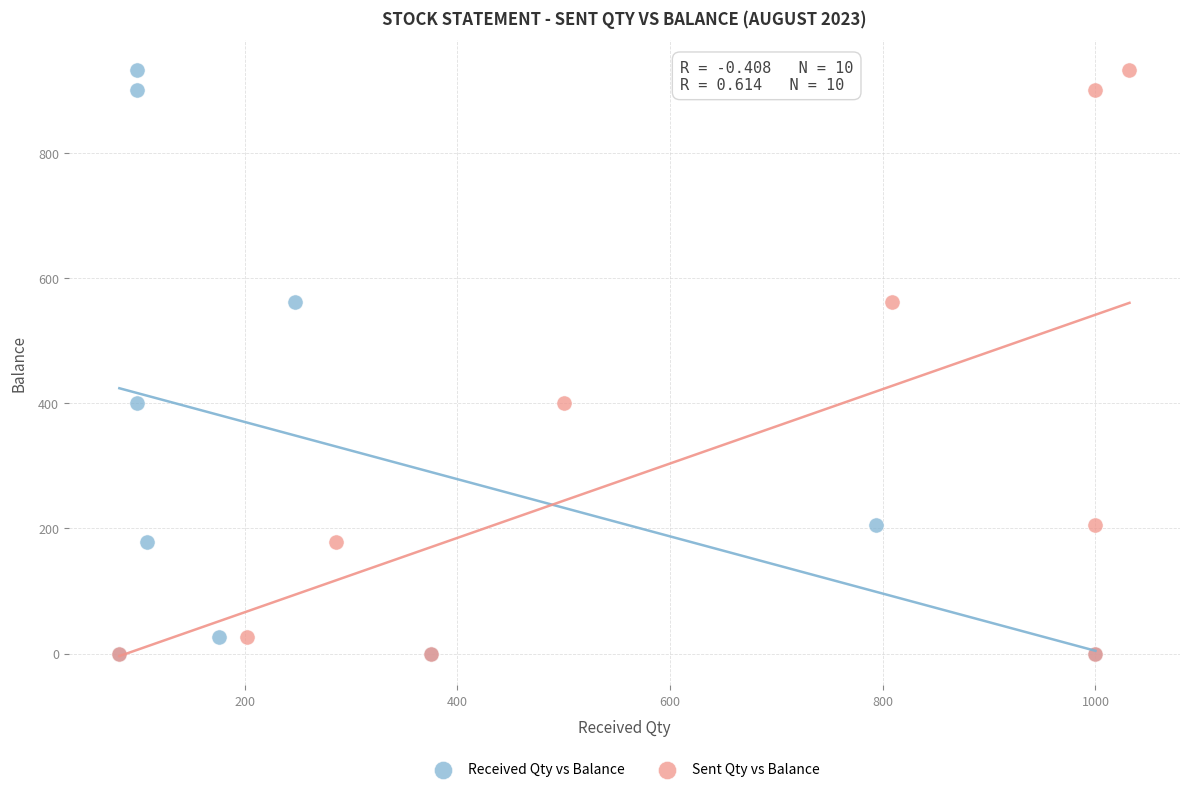

What are all the series names shown in the legend?

Received Qty vs Balance, Sent Qty vs Balance